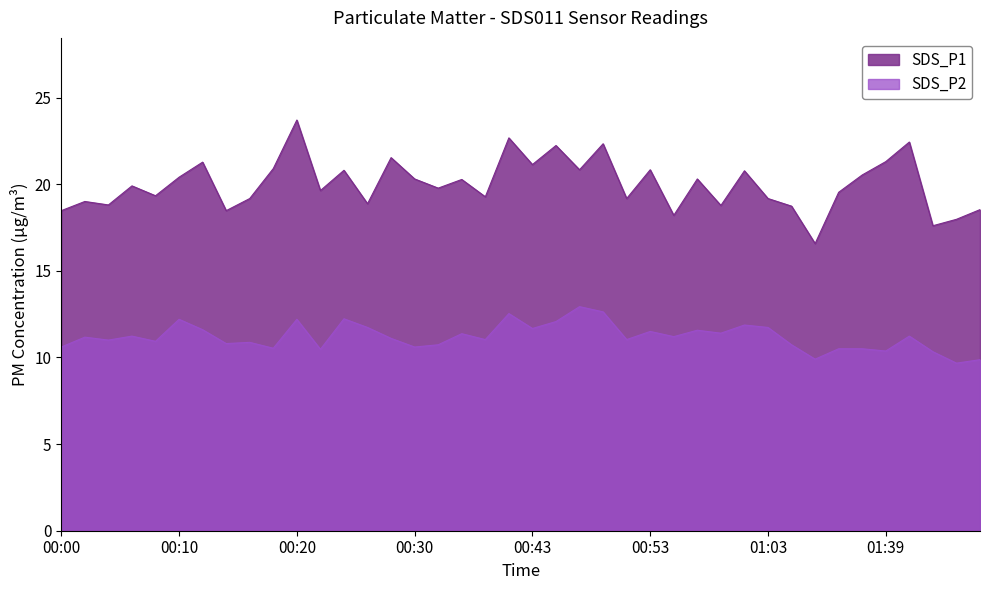

What is the approximate value of SDS_P2 at 02:00?

10.3